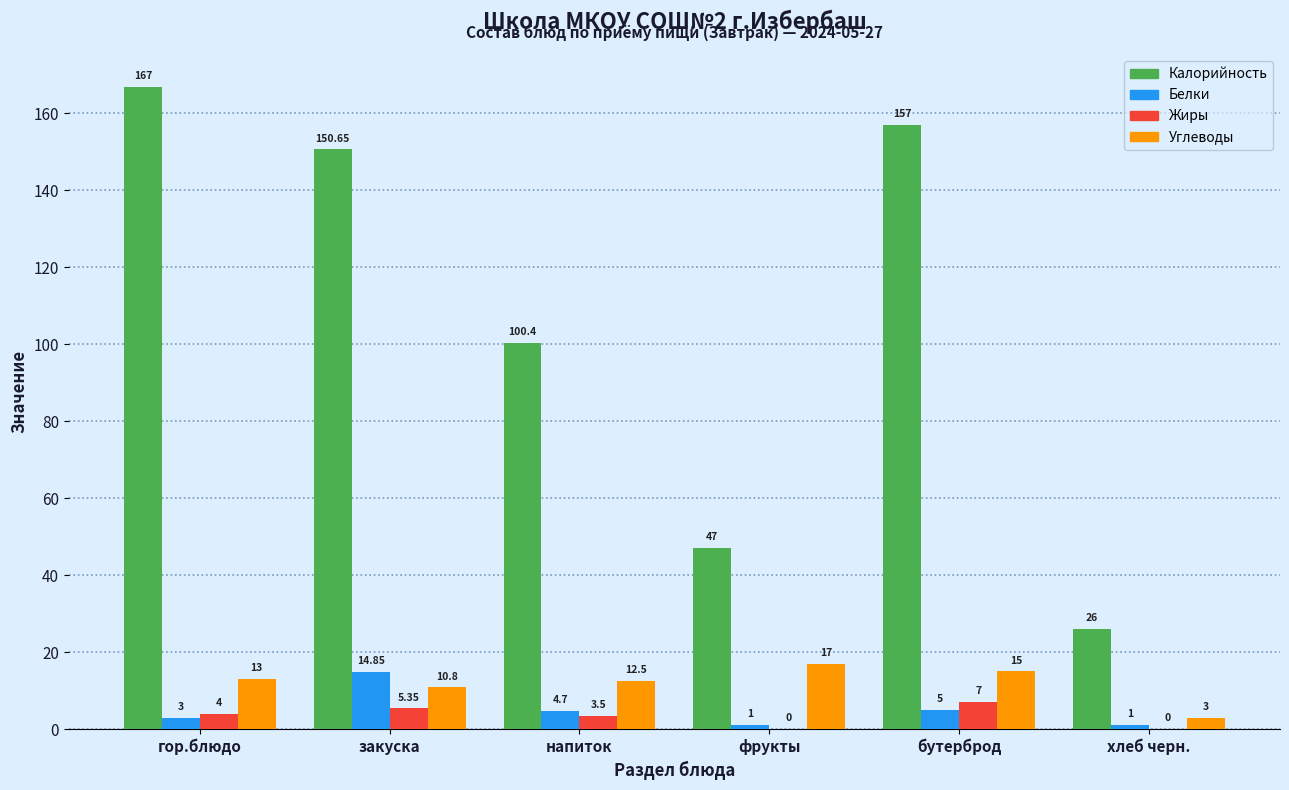

How many groups of bars are there?

6